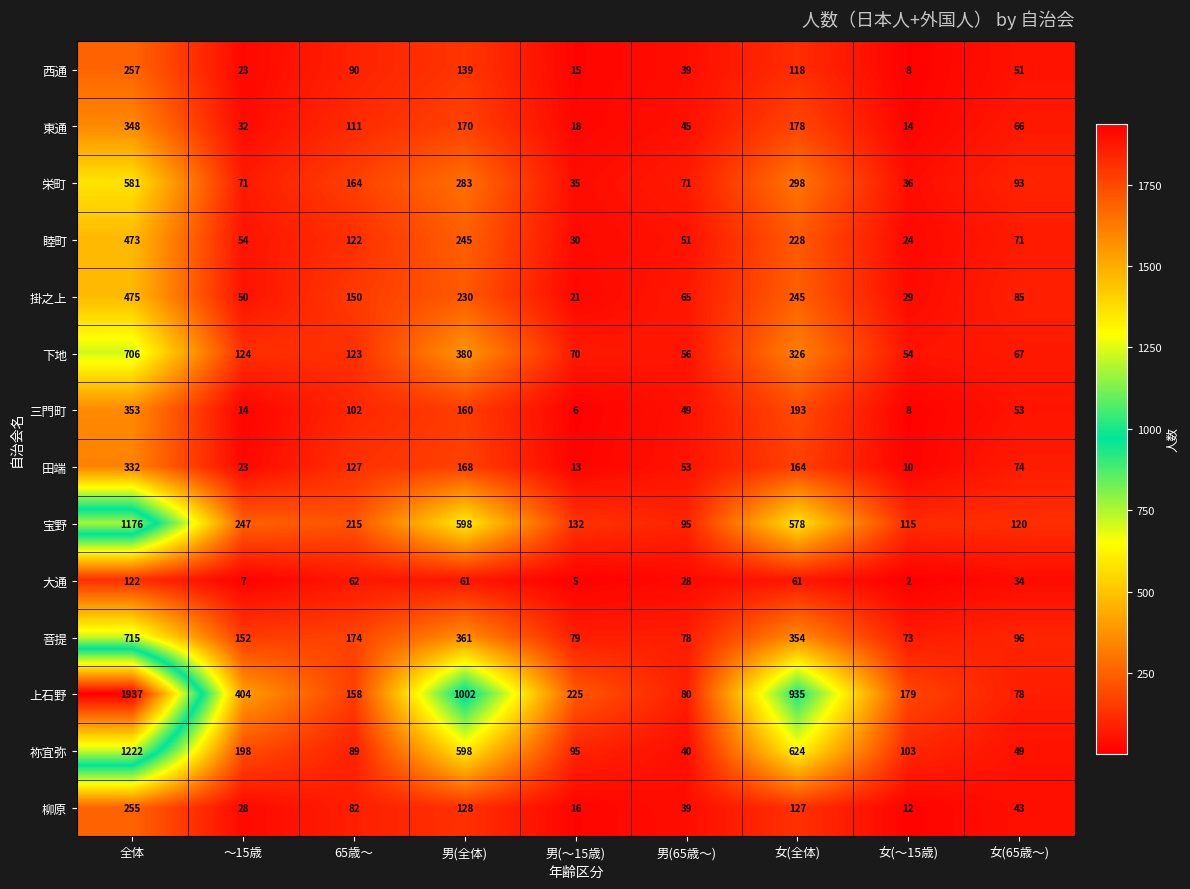

What is the maximum value shown in the chart?

1937